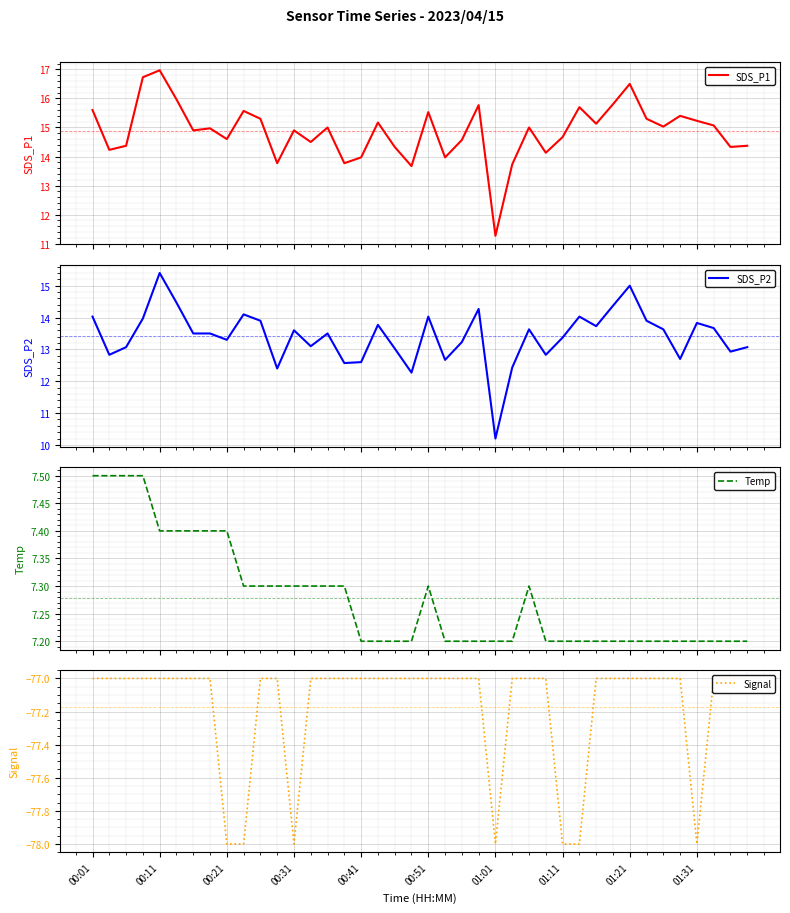

What is the highest value of the SDS_P1 series?

17.0